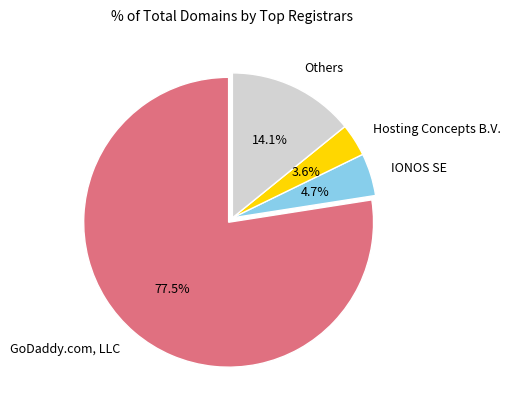

What is the majority slice?

GoDaddy.com, LLC